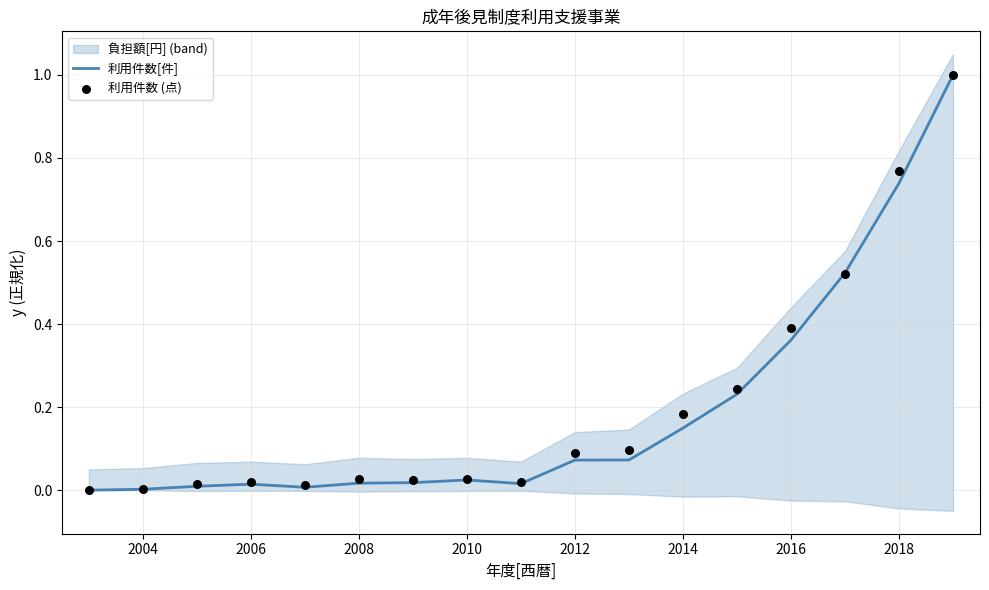

At how many categories does at least one series exceed 0?

16